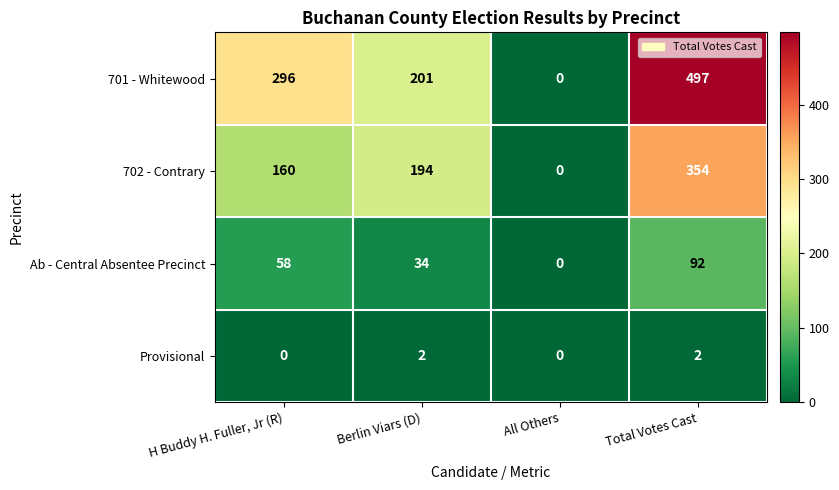

What is the greatest value displayed?

497